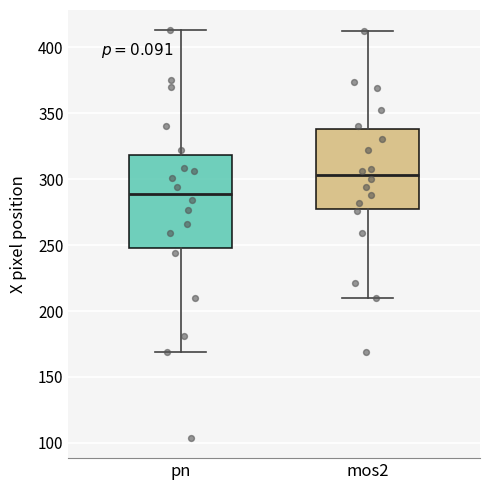

Where does the median line of the box for mos2 sit on the y-axis? The values are not printed on the chart, so give them approximately, as read against the axis.

305